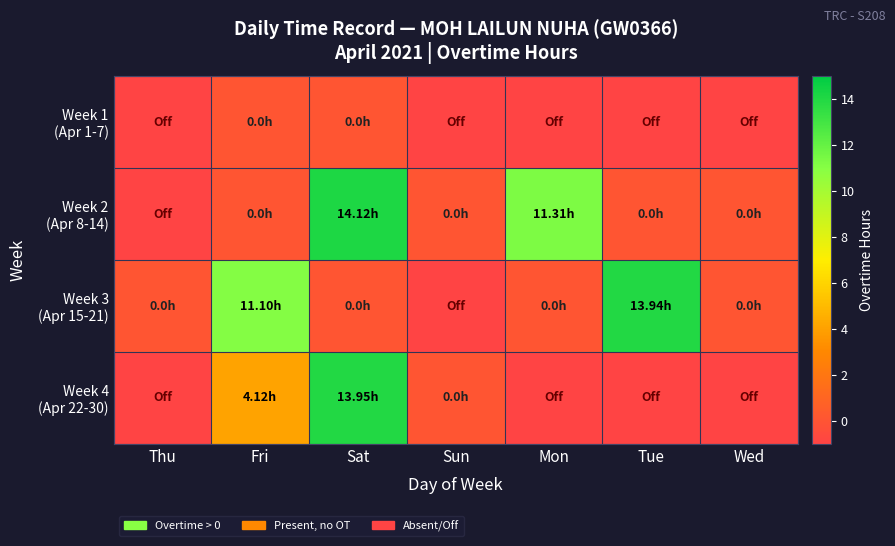

Rank the series by their maximum value, from lowest to highest.

Week 1 (Apr 1-7), Week 3 (Apr 15-21), Week 4 (Apr 22-30), Week 2 (Apr 8-14)